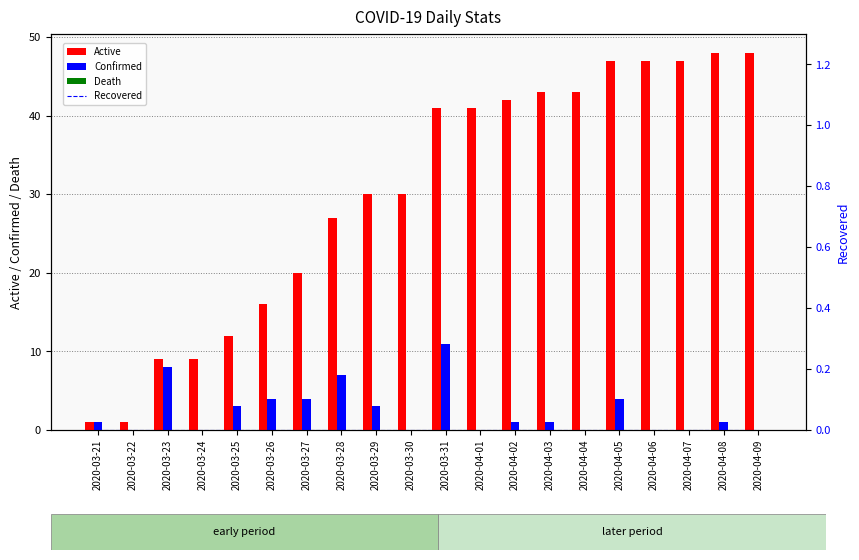

Rank the categories by Recovered value from lowest to highest.

2020-03-21, 2020-03-22, 2020-03-23, 2020-03-24, 2020-03-25, 2020-03-26, 2020-03-27, 2020-03-28, 2020-03-29, 2020-03-30, 2020-03-31, 2020-04-01, 2020-04-02, 2020-04-03, 2020-04-04, 2020-04-05, 2020-04-06, 2020-04-07, 2020-04-08, 2020-04-09